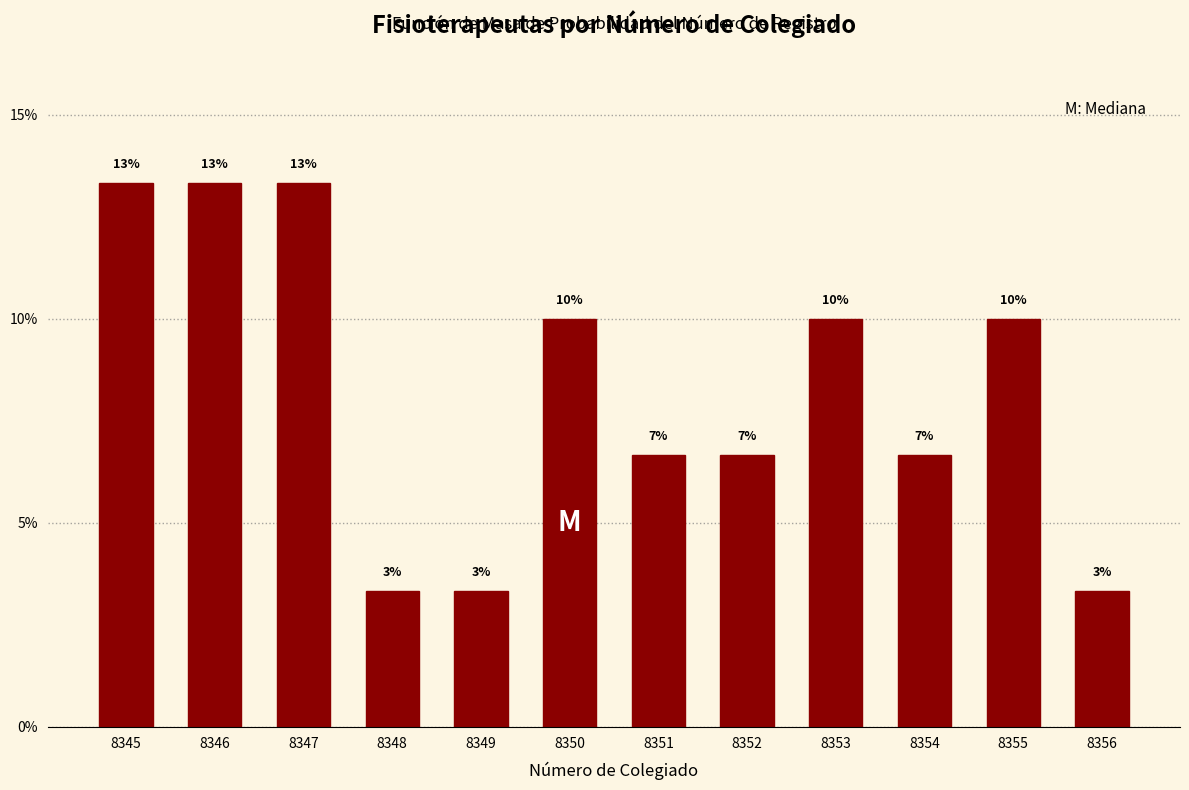

Are the bars horizontal?

No